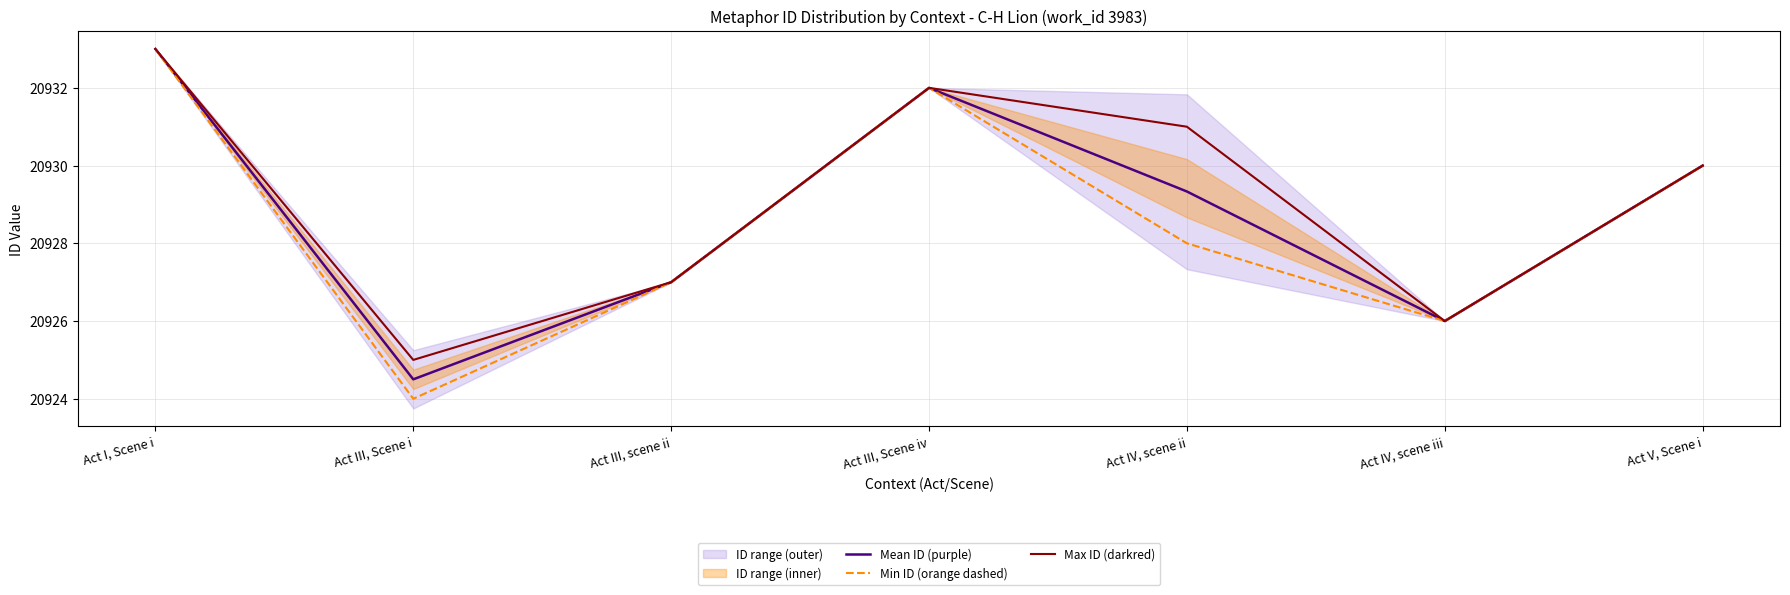

Reading right to left, what are all the values shown in this chart?

Mean ID (purple): Act V, Scene i=20930.0	Act IV, scene iii=20926.0	Act IV, scene ii=20929.3	Act III, Scene iv=20932.0	Act III, scene ii=20927.0	Act III, Scene i=20924.5	Act I, Scene i=20933.0
Min ID (orange dashed): Act V, Scene i=20930.0	Act IV, scene iii=20926.0	Act IV, scene ii=20928.0	Act III, Scene iv=20932.0	Act III, scene ii=20927.0	Act III, Scene i=20924.0	Act I, Scene i=20933.0
Max ID (darkred): Act V, Scene i=20930.0	Act IV, scene iii=20926.0	Act IV, scene ii=20931.0	Act III, Scene iv=20932.0	Act III, scene ii=20927.0	Act III, Scene i=20925.0	Act I, Scene i=20933.0